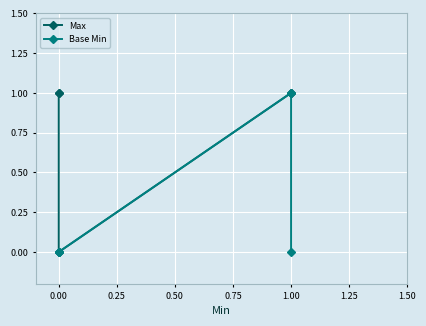

True or false: Max and Base Min intersect in this chart.

False